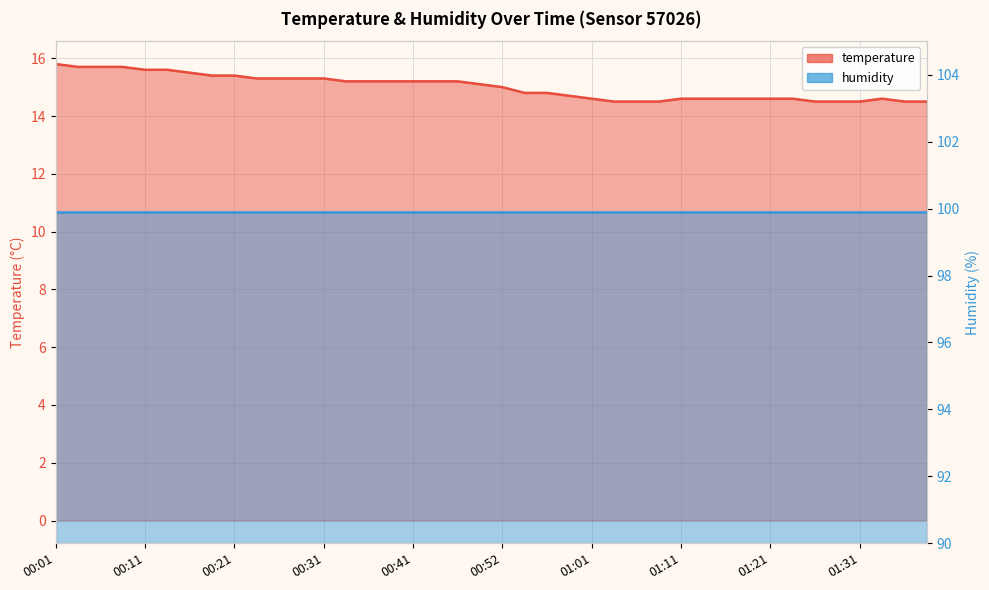

What is the difference between the values at 00:52 and 01:09?

0.5